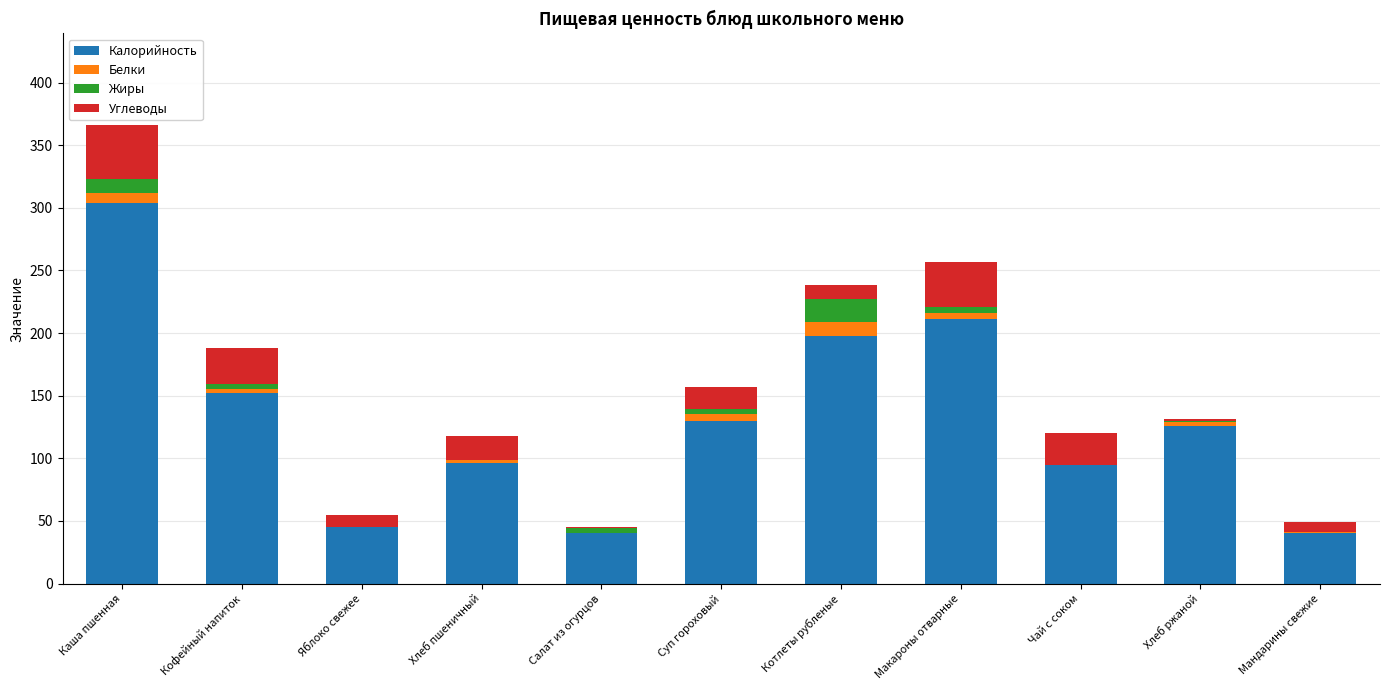

Where does the Калорийность series first go above 126?

Каша пшенная